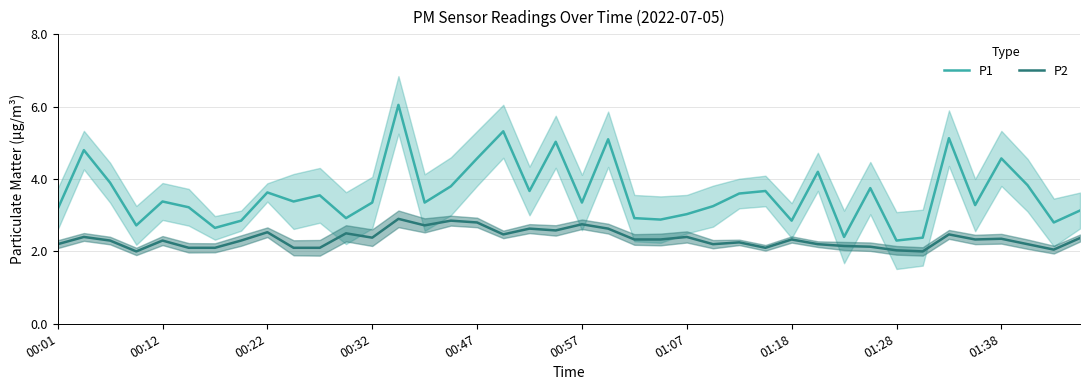

What is the spread (max minus min) of values at 21?

2.5